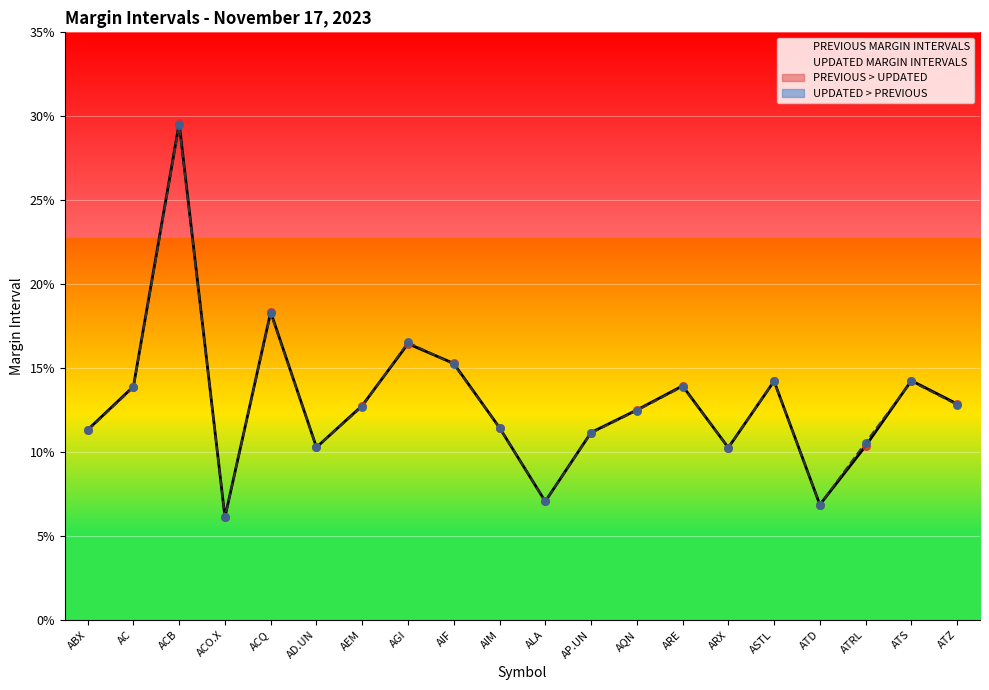

Which series contains the lowest Y value?

UPDATED MARGIN INTERVALS